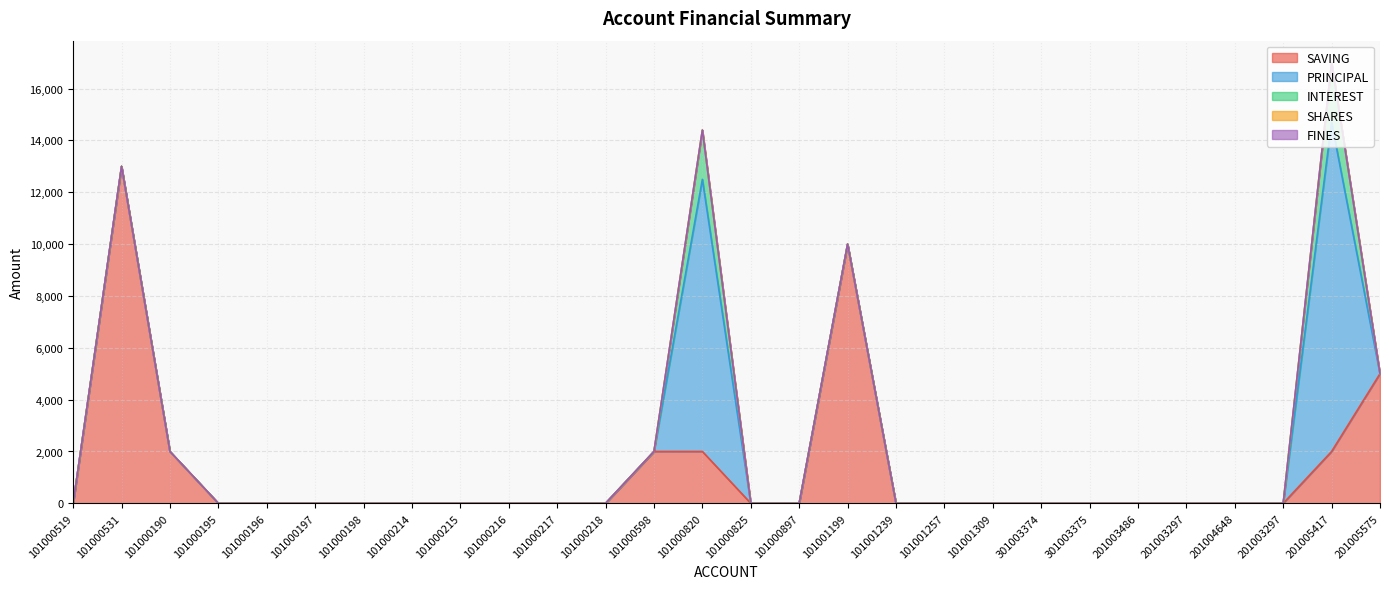

True or false: INTEREST has more than 1 points higher than both neighbors.

True